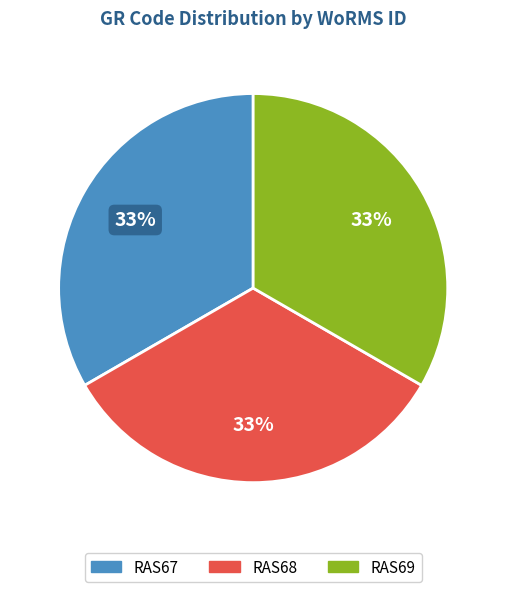

To the nearest percent, what is the combined percentage of RAS69 and RAS68?

67%